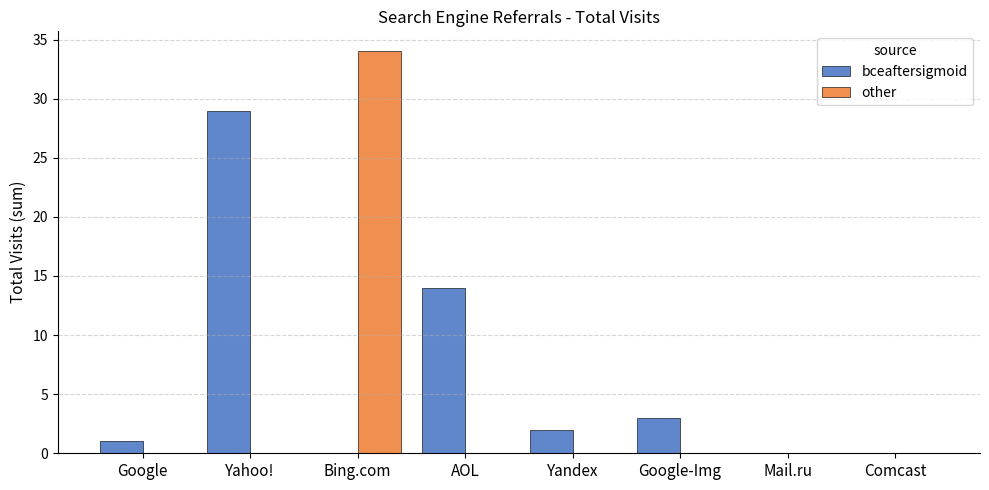

Which label corresponds to the largest value in the chart?

Bing.com